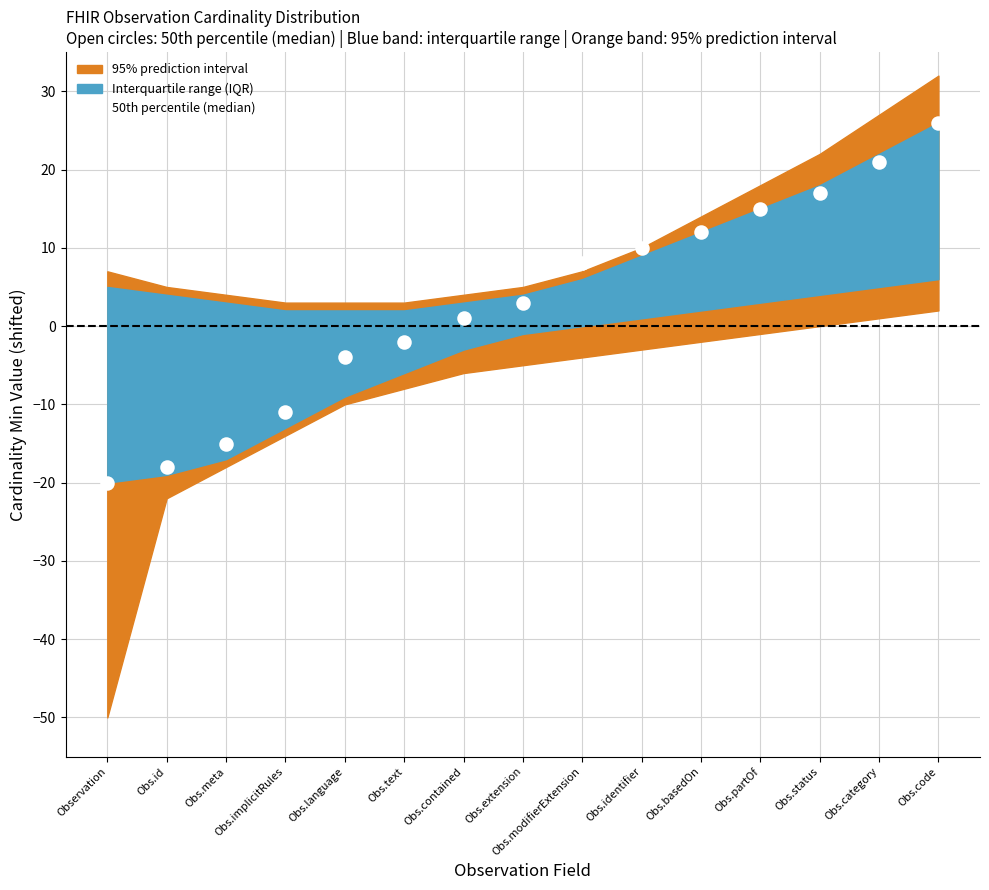

What is the range of Y values (max minus min)?

46